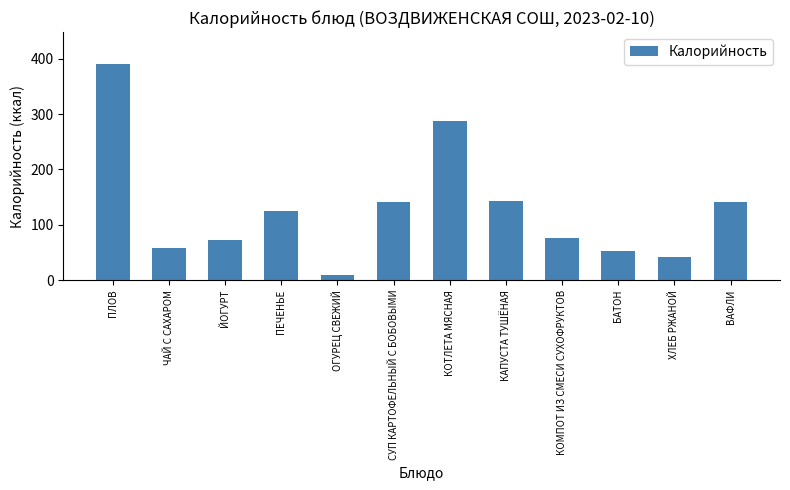

The value at КАПУСТА ТУШЁНАЯ is 143. True or false?

True